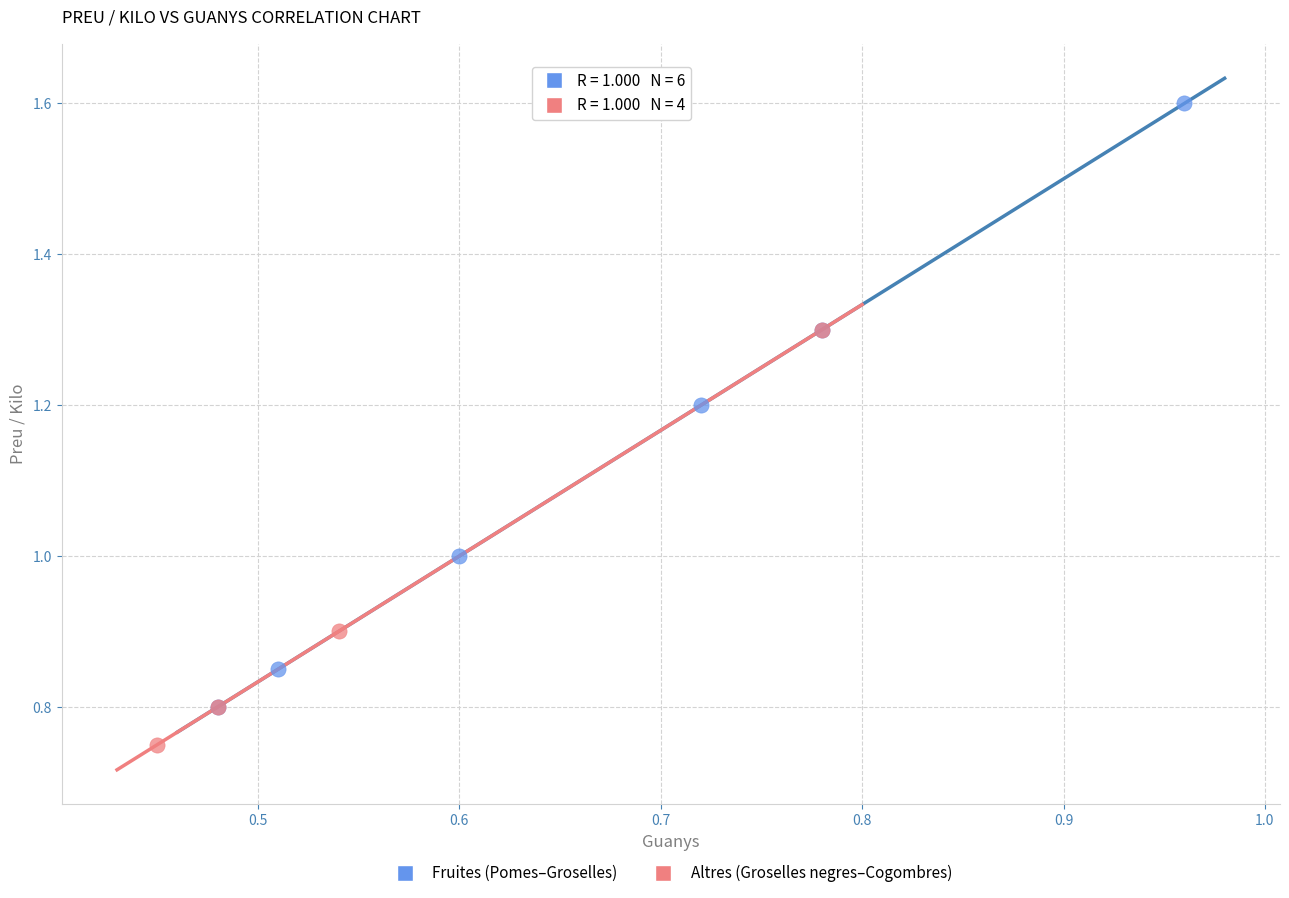

Which series has the widest spread of Y values?

Fruites (Pomes–Groselles)